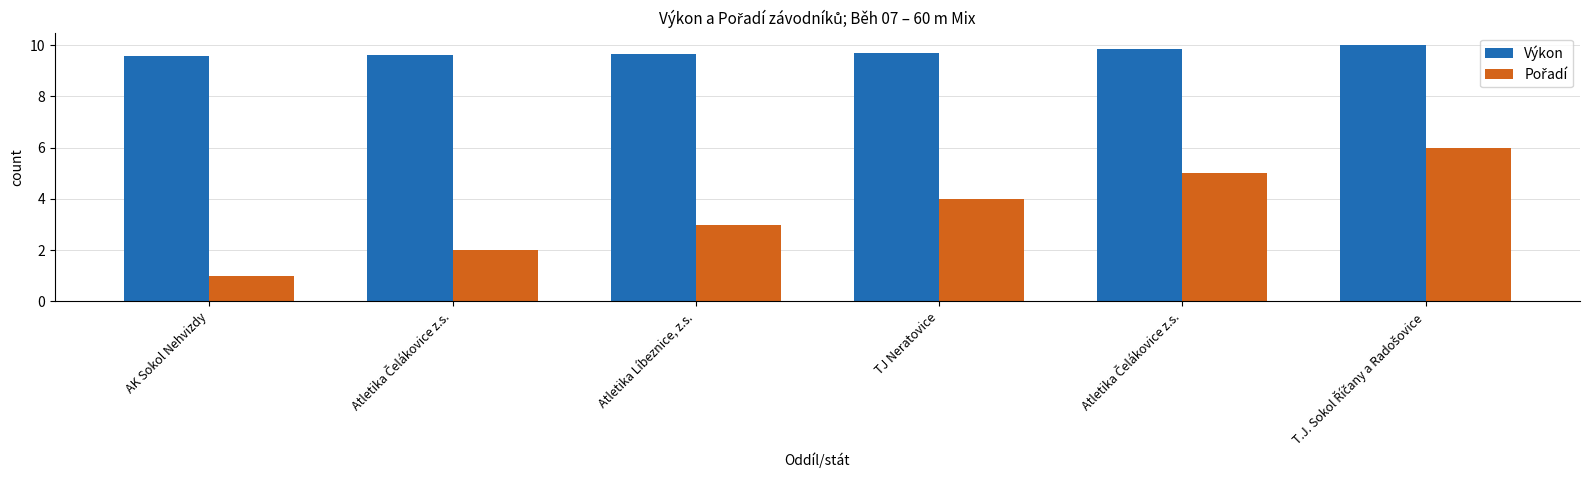

How many categories are shown in the chart?

6